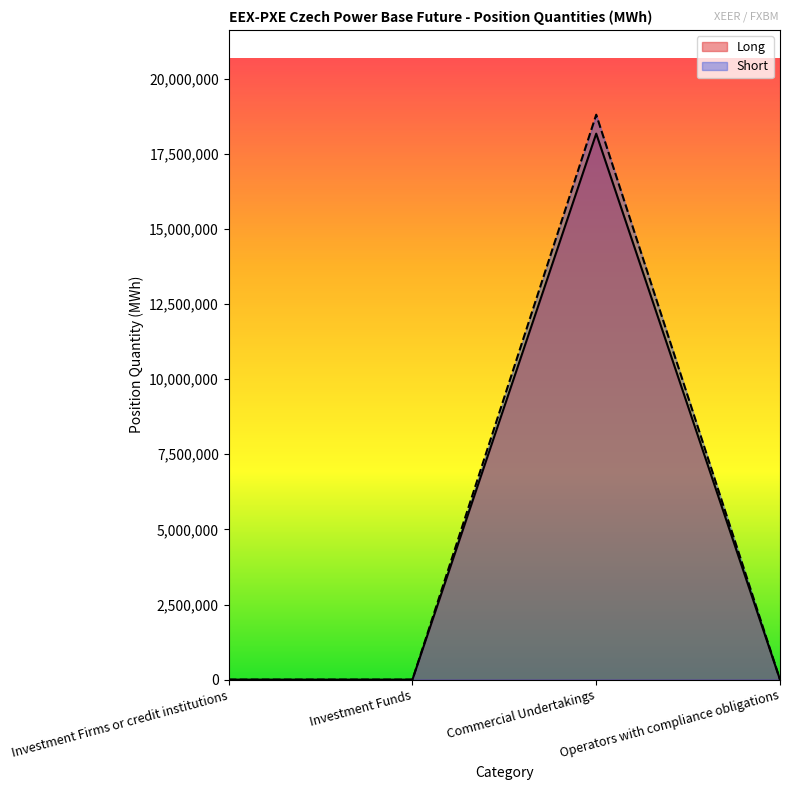

At which category does Short reach its first local peak?

Commercial Undertakings